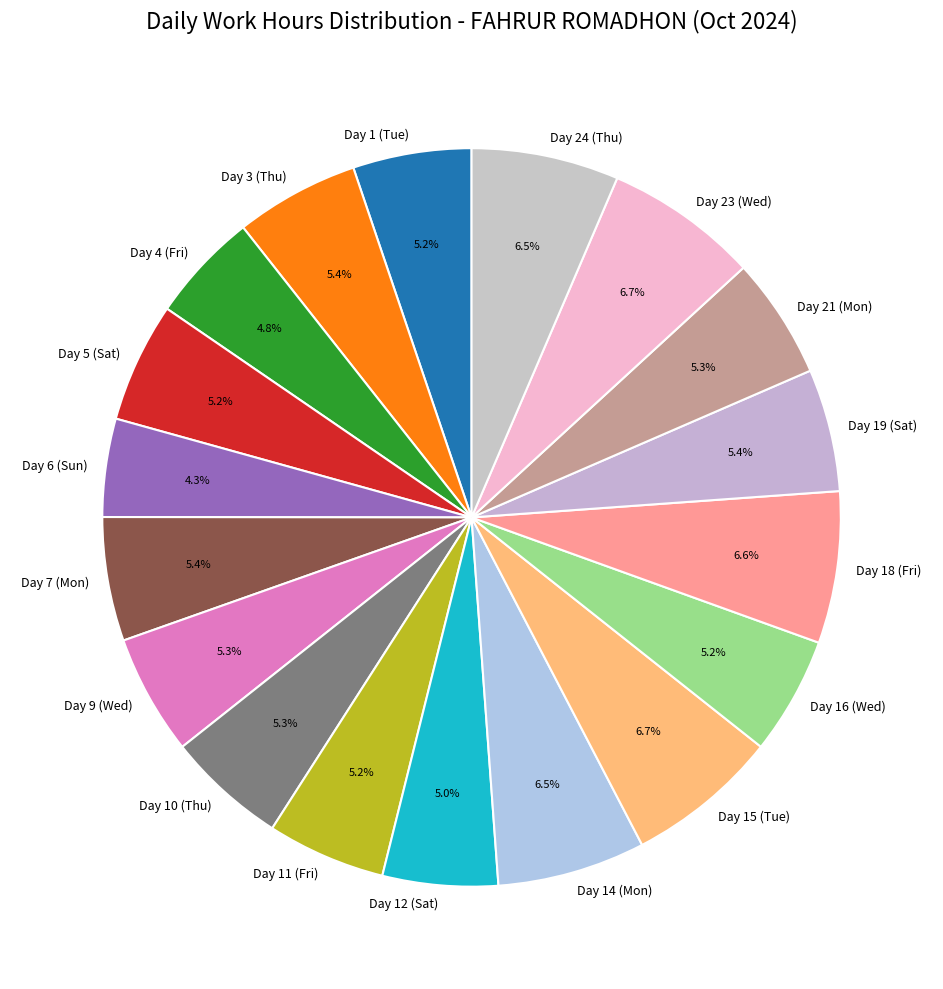

Combined, do Day 7 (Mon) and Day 6 (Sun) account for over 50%?

No